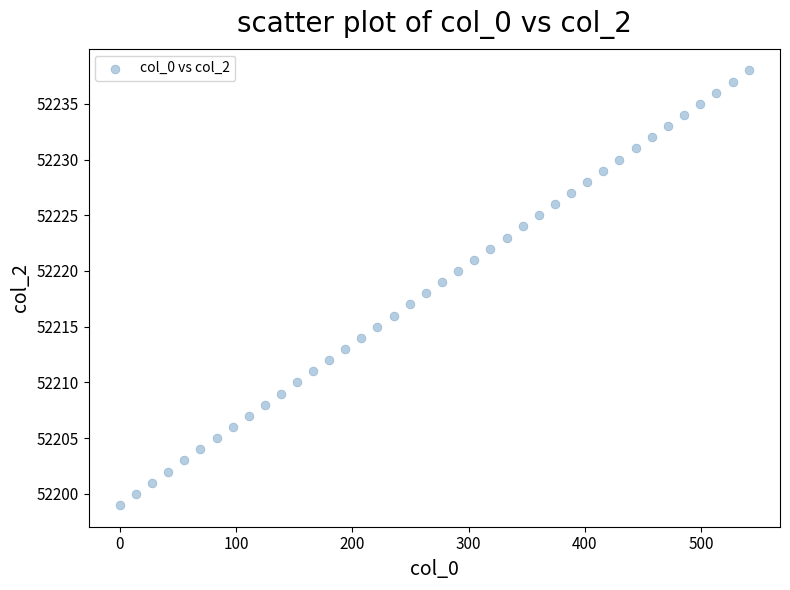

What is the range of Y values (max minus min)?

39